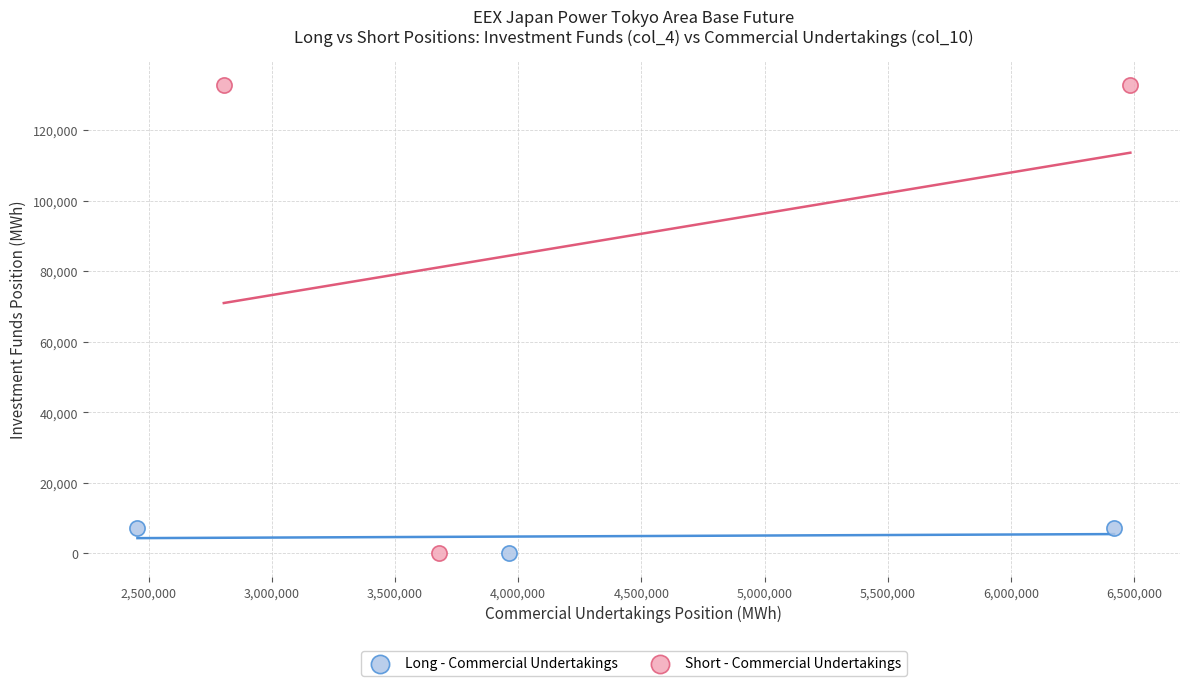

What are all the series names shown in the legend?

Long - Commercial Undertakings, Short - Commercial Undertakings